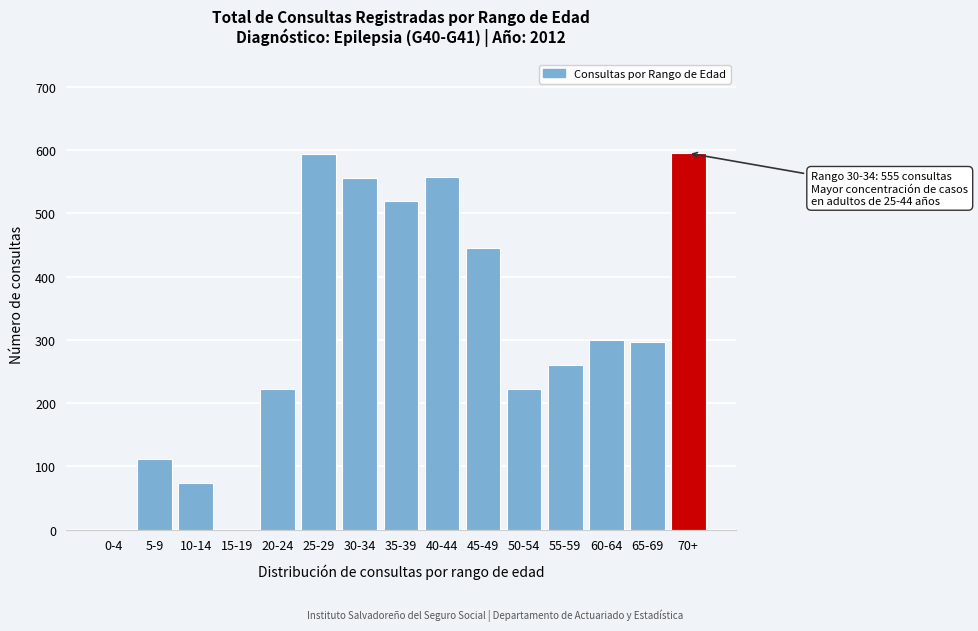

What is the maximum value shown in the chart?

595